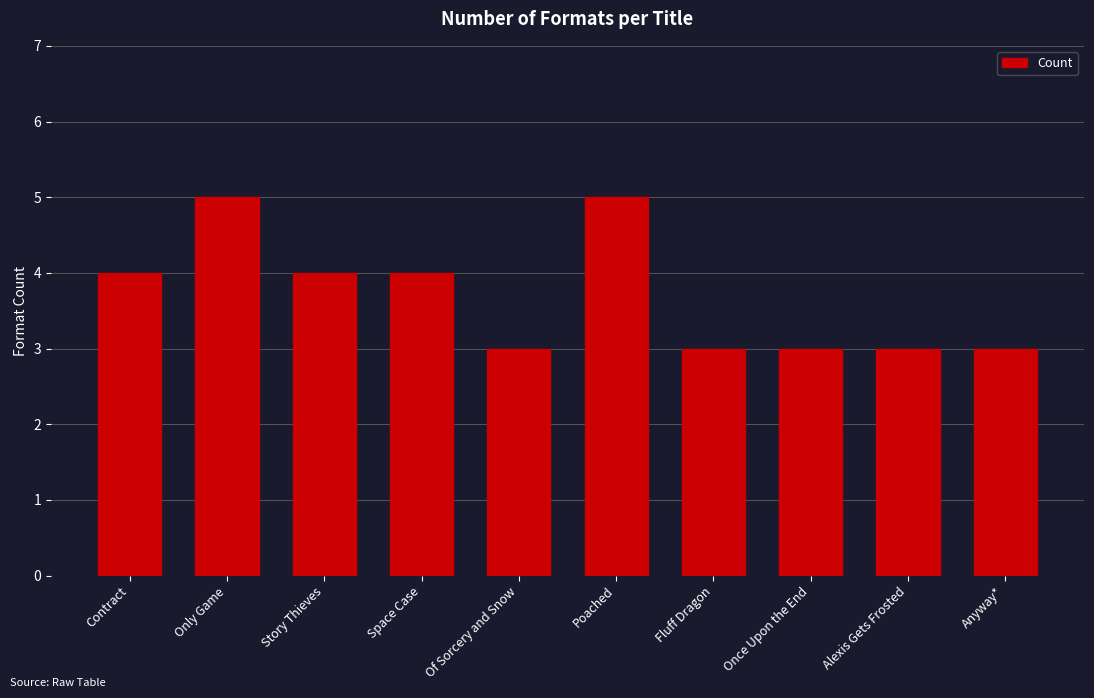

Is it true that the value at Anyway* is 3?

True